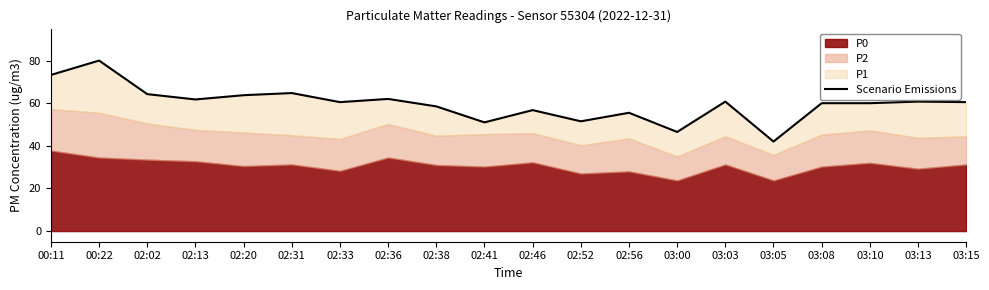

What is the ratio of the value at 02:38 to the value at 00:11?

0.8